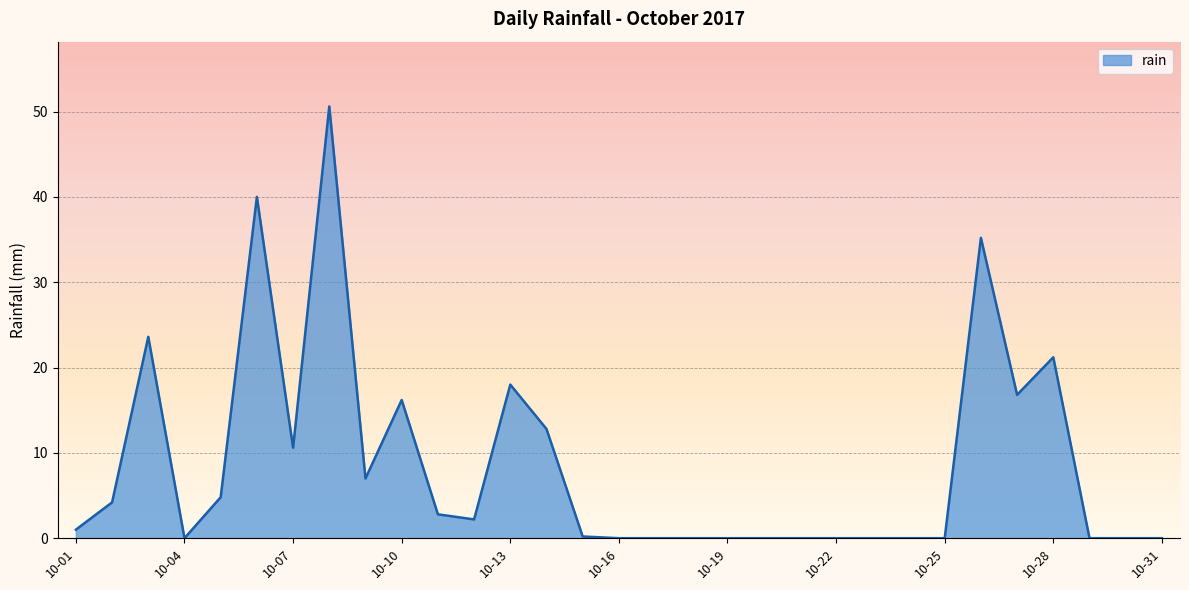

What is the greatest value displayed?

50.6